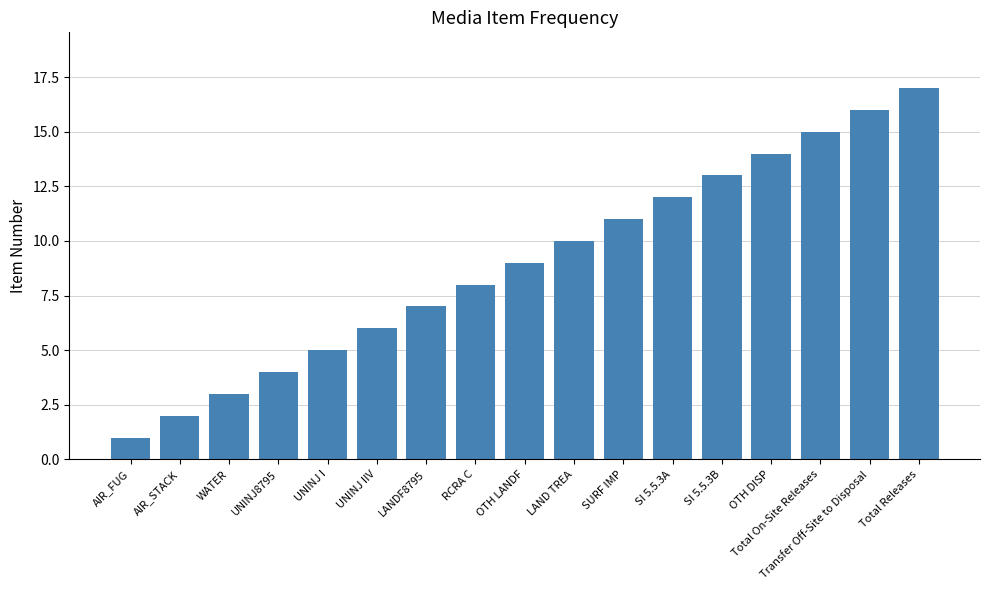

The value at SURF IMP is 11. True or false?

True